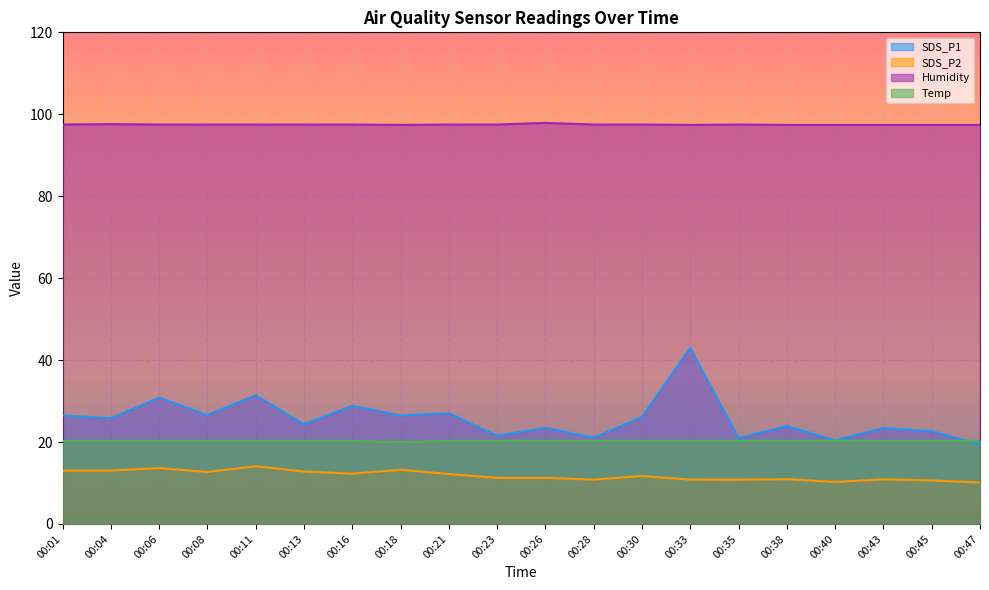

What is the value of the SDS_P1 point at the 4th from the left?

26.6